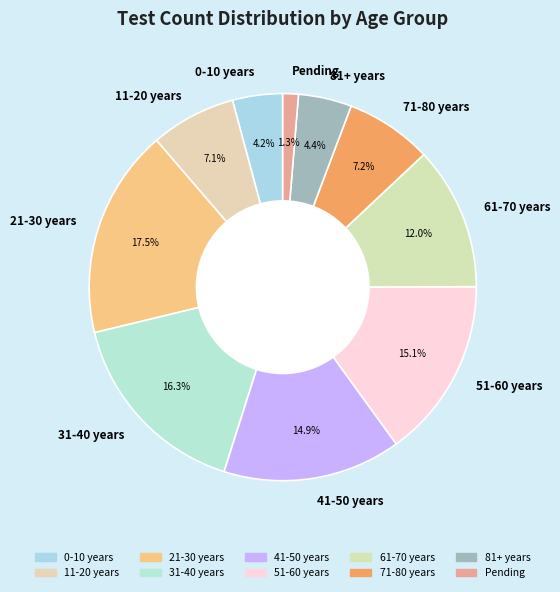

How much of the chart is everything except 11-20 years?

92.9%